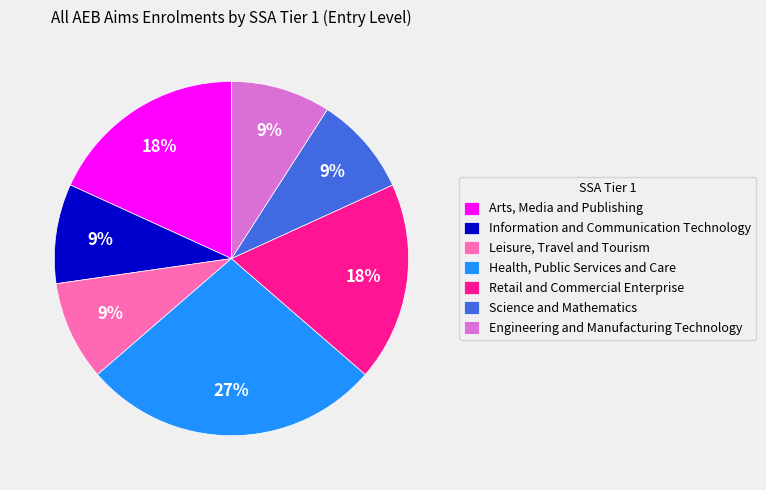

What percentage is the Health, Public Services and Care slice, to the nearest percent?

27%